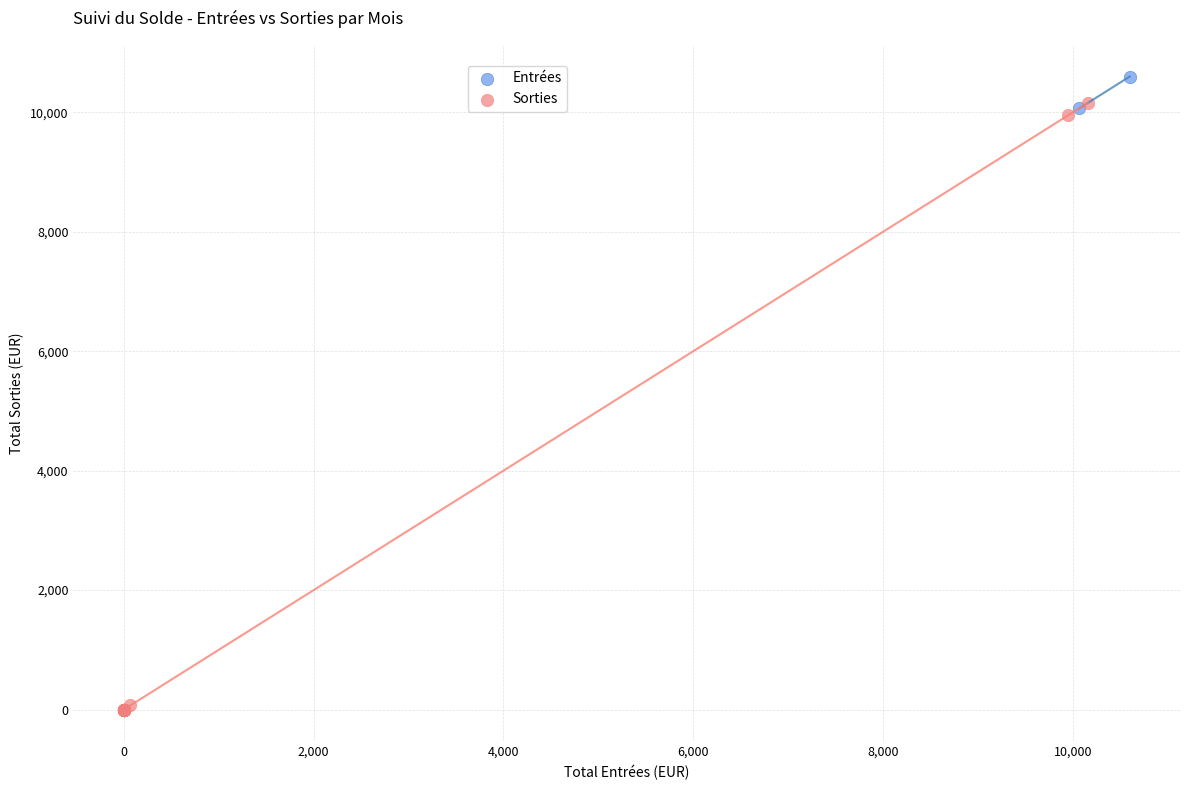

Which series has the widest spread of Y values?

Entrées